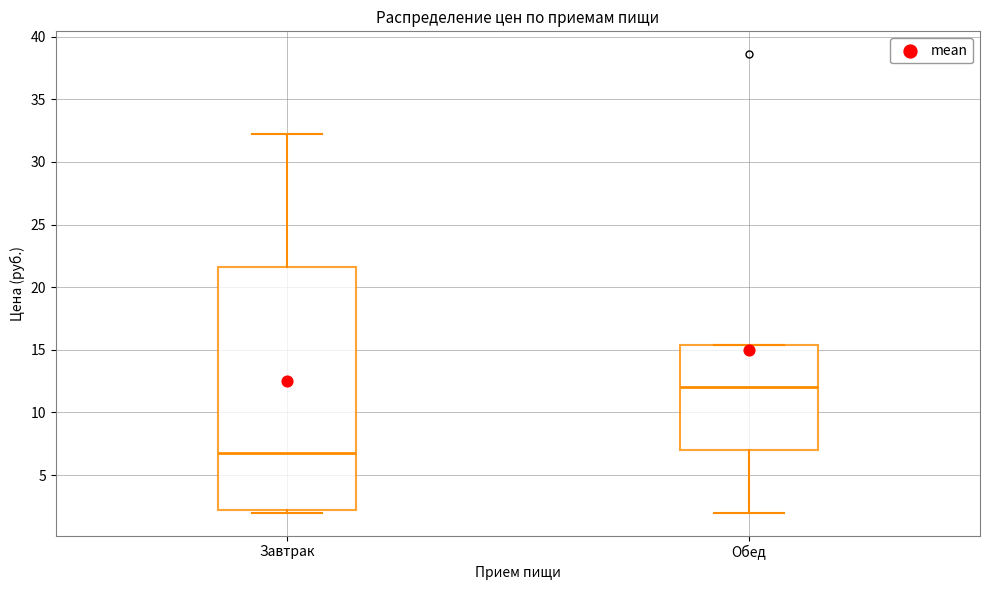

Comparing the boxes themselves (not the whiskers), which one is the tallest?

Завтрак